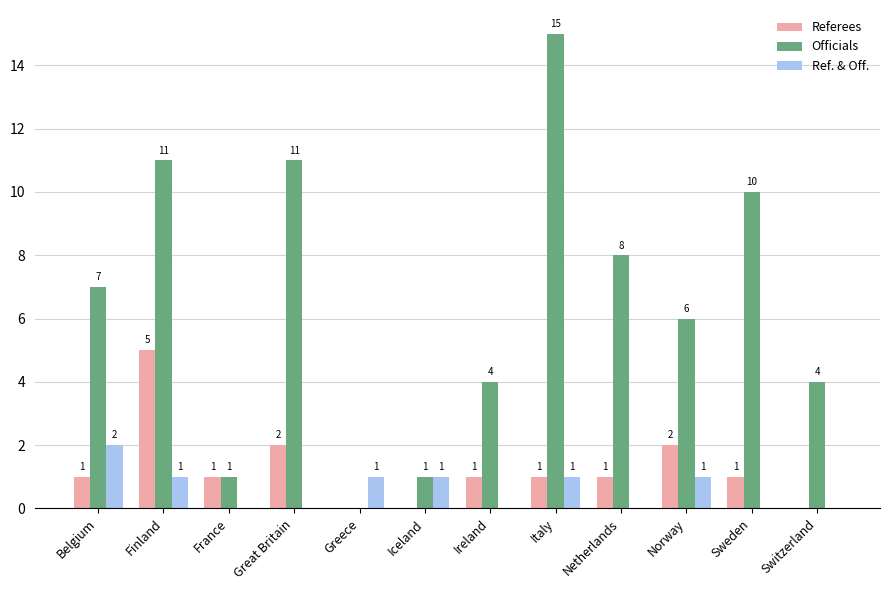

Reading right to left, extract all data points from this chart.

Referees: 0	1	2	1	1	1	0	0	2	1	5	1
Officials: 4	10	6	8	15	4	1	0	11	1	11	7
Ref. & Off.: 0	0	1	0	1	0	1	1	0	0	1	2